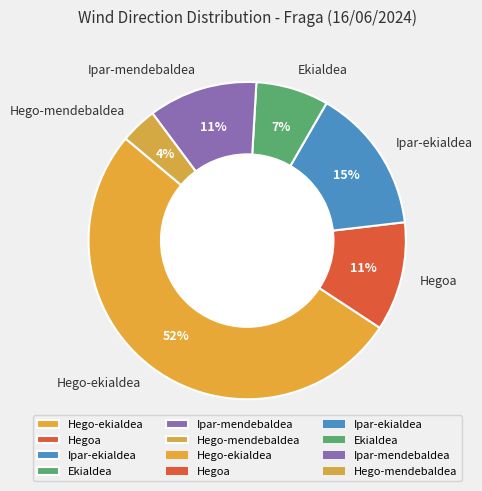

To the nearest percent, what is the combined percentage of Hego-ekialdea and Hegoa?

63%